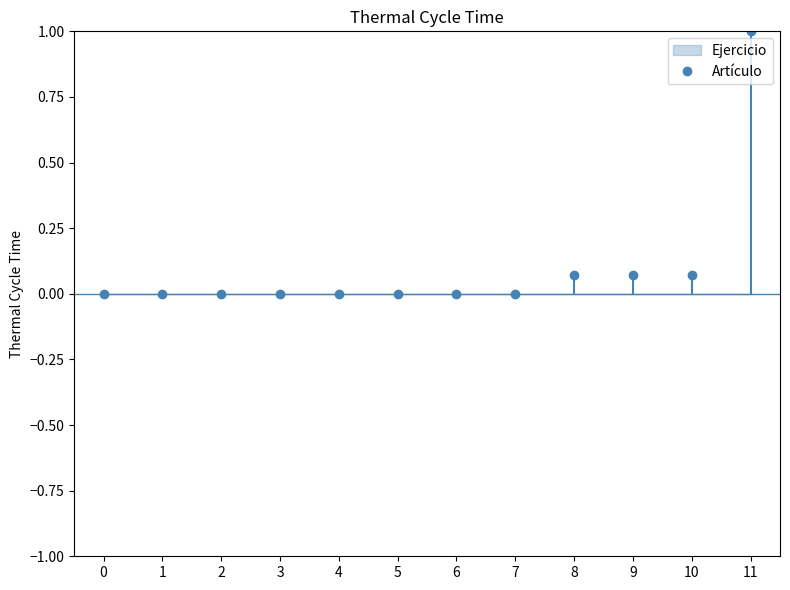

Which category has the highest value across all series?

11